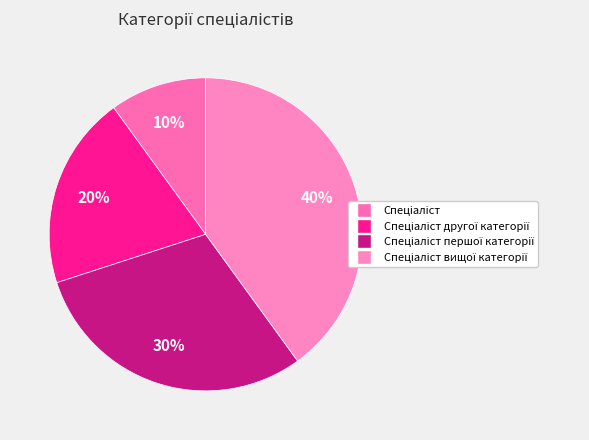

How many segments does this pie chart have?

4